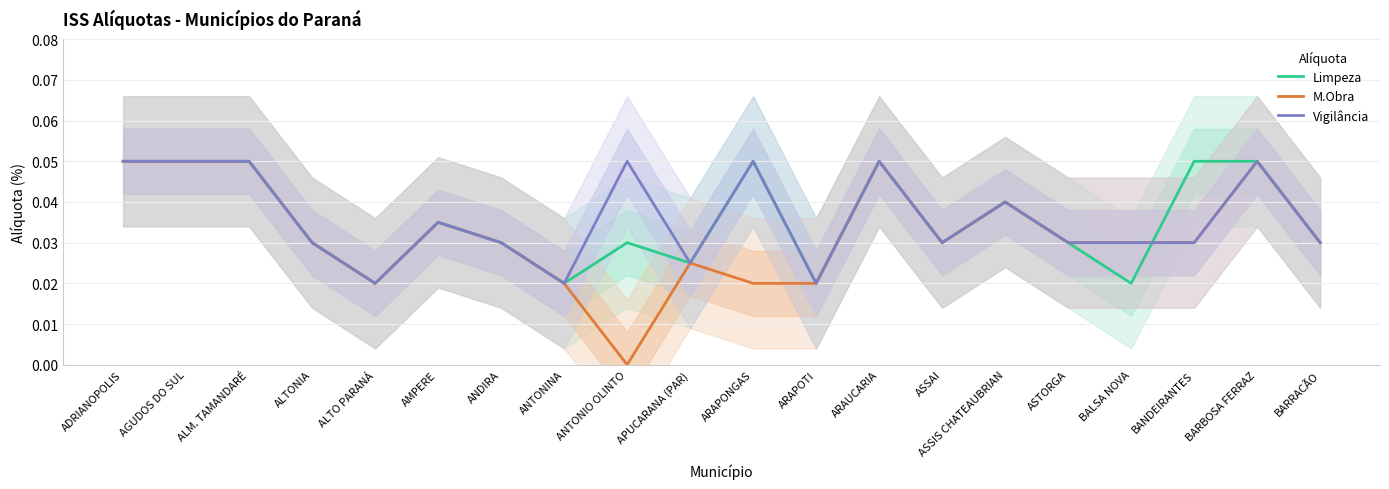

At how many categories does at least one series exceed 0?

20